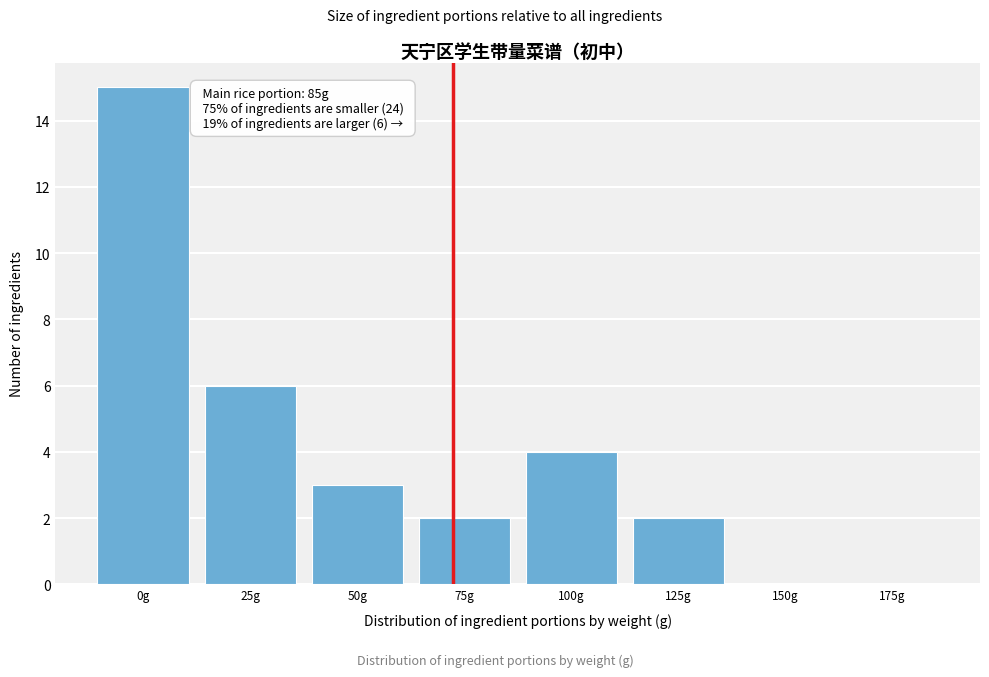

Reading left to right, list all the values displayed in this chart.

0g=15	25g=6	50g=3	75g=2	100g=4	125g=2	150g=0	175g=0